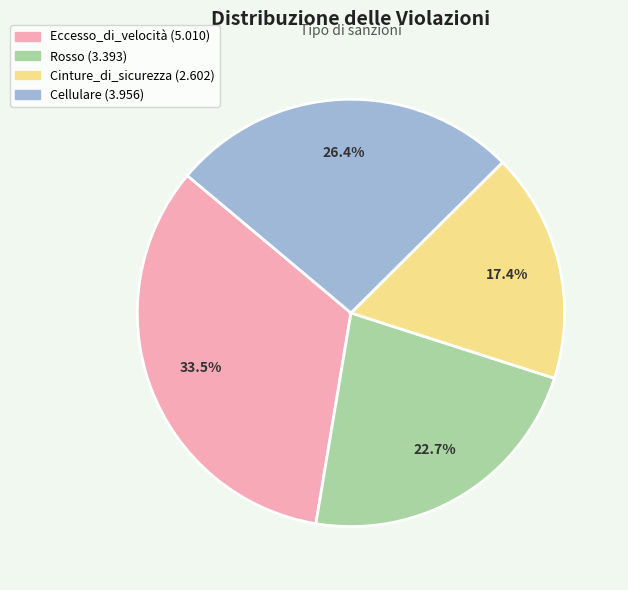

The Cellulare slice represents 14% of the pie. True or false?

False